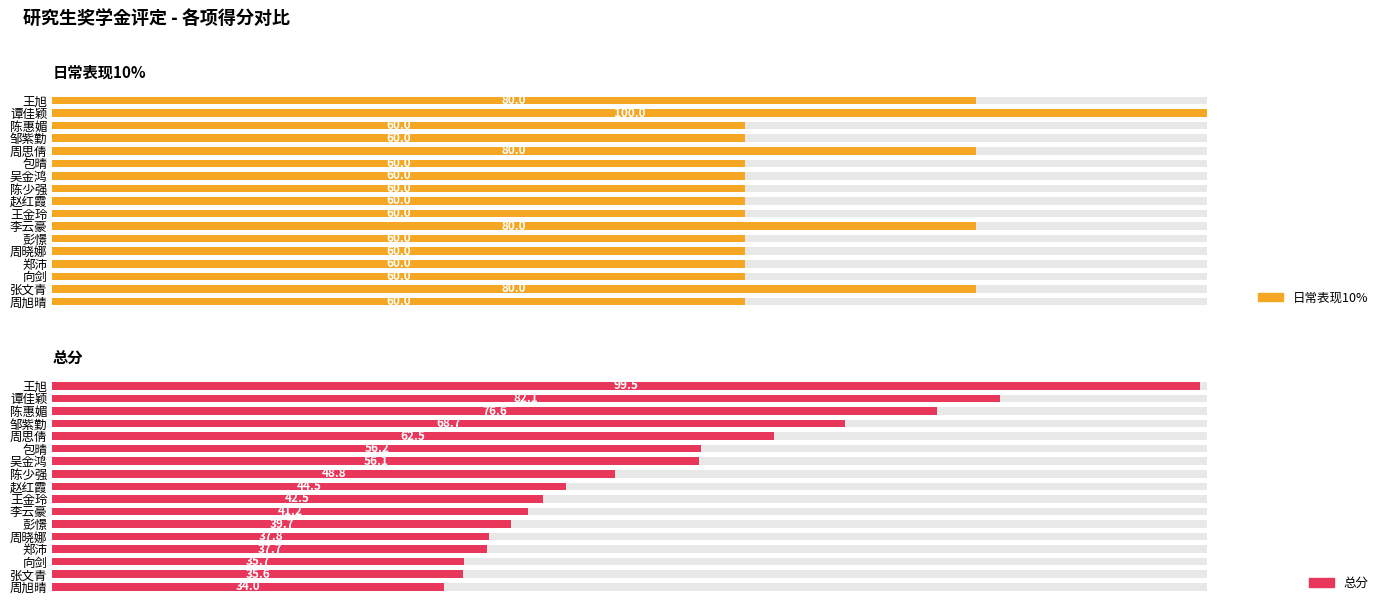

What is the difference between the highest and lowest values at 郑沛?

22.3